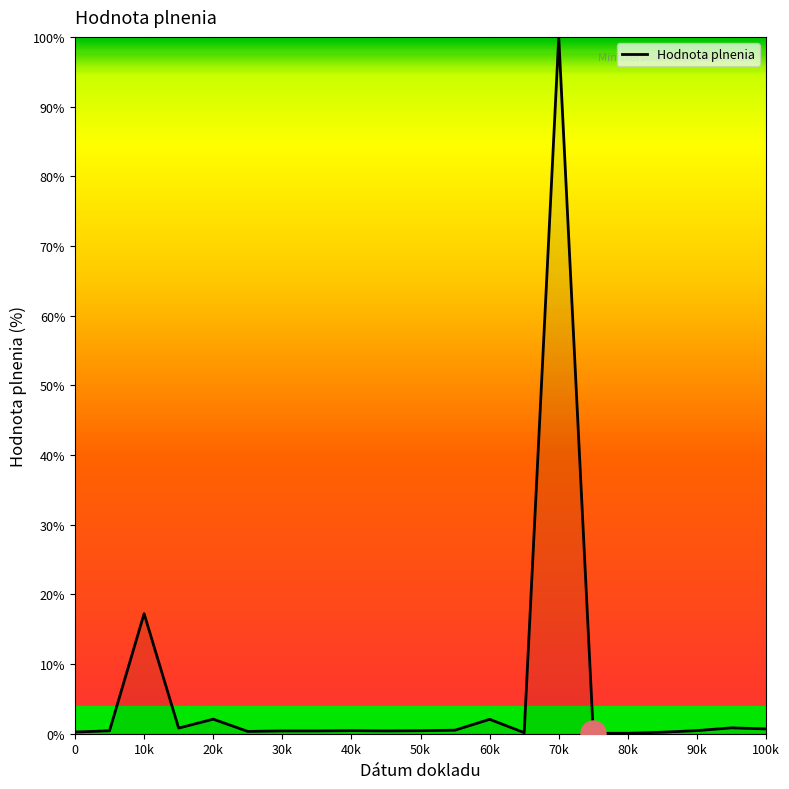

What is the minimum value shown in the chart?

0.1